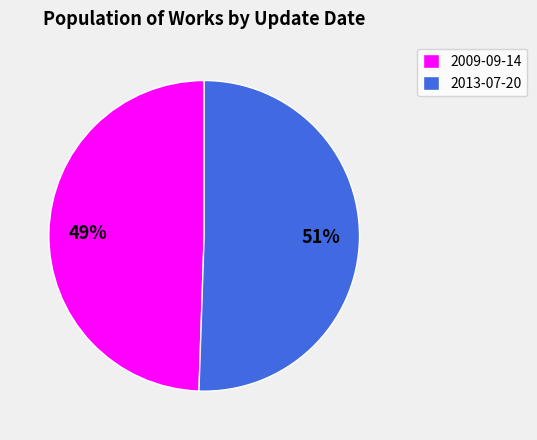

What is the smallest slice in the pie chart?

2009-09-14